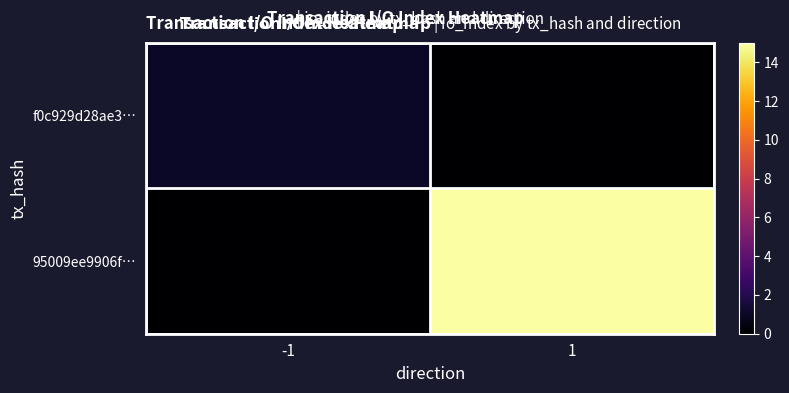

At which category is the sum across all series the highest?

1